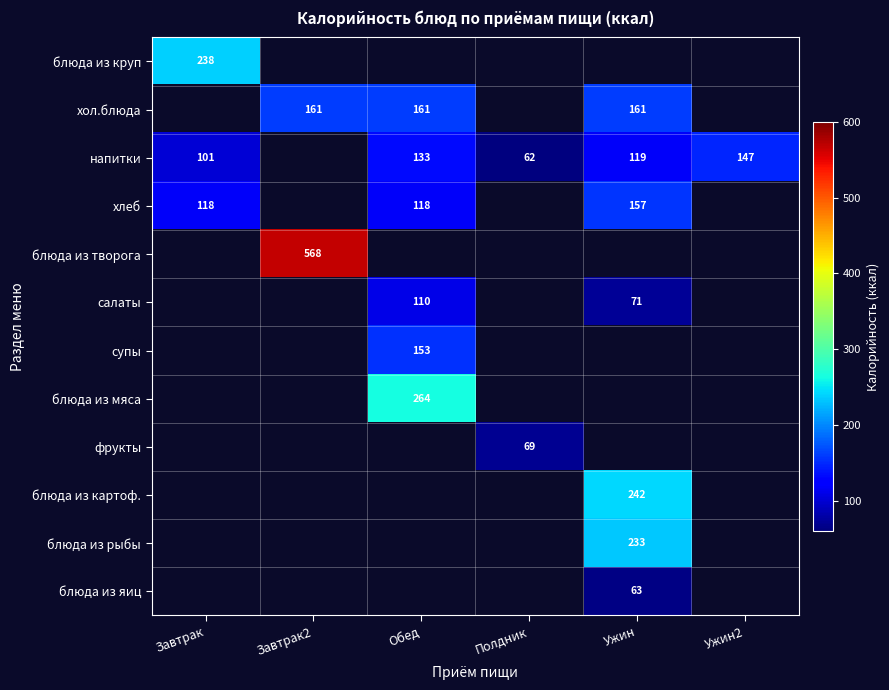

The value of блюда из мяса at Обед is 264. True or false?

True